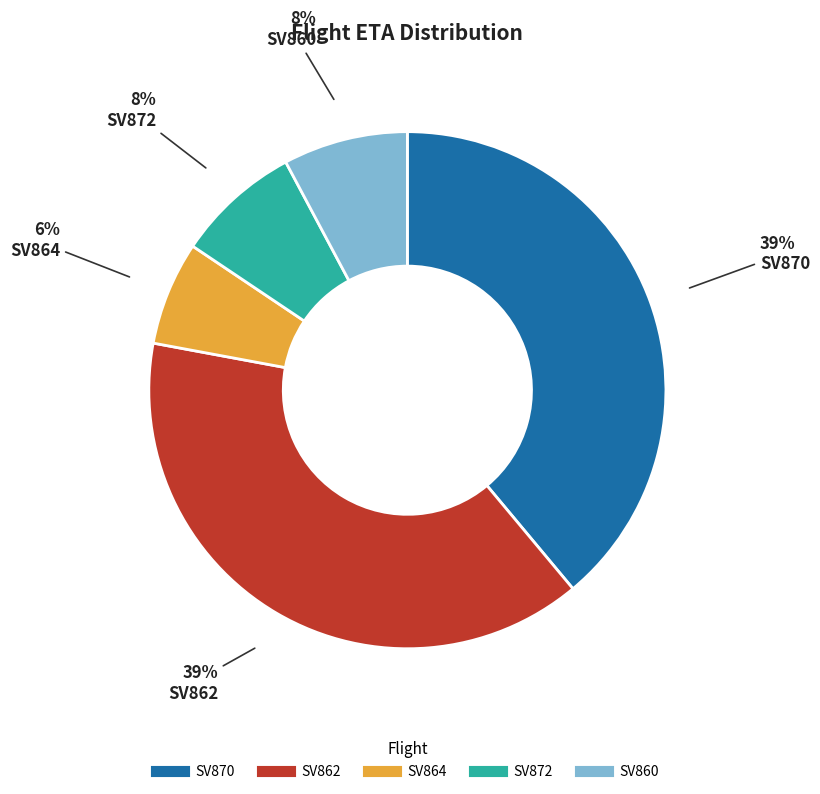

How many slices are in this pie chart?

5